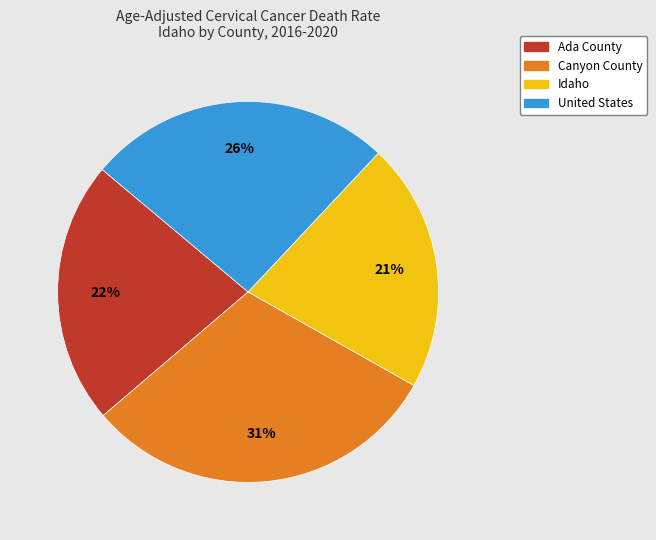

Rank the categories by value from lowest to highest.

Idaho, Ada County, United States, Canyon County